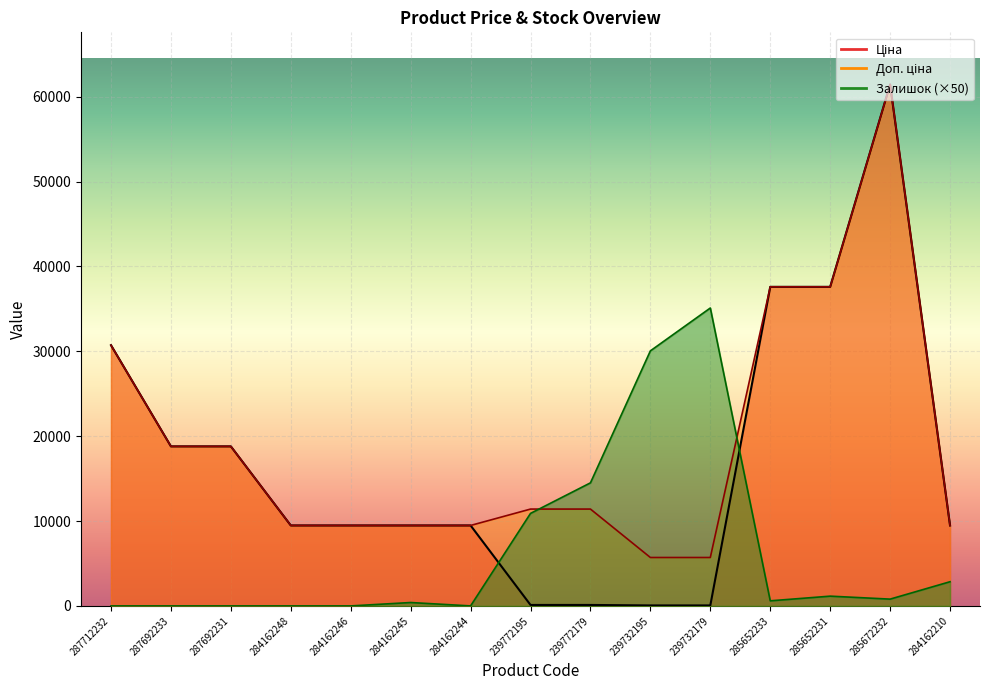

Rank the series at 285652231 from lowest to highest value.

Залишок, Ціна, Доп. ціна